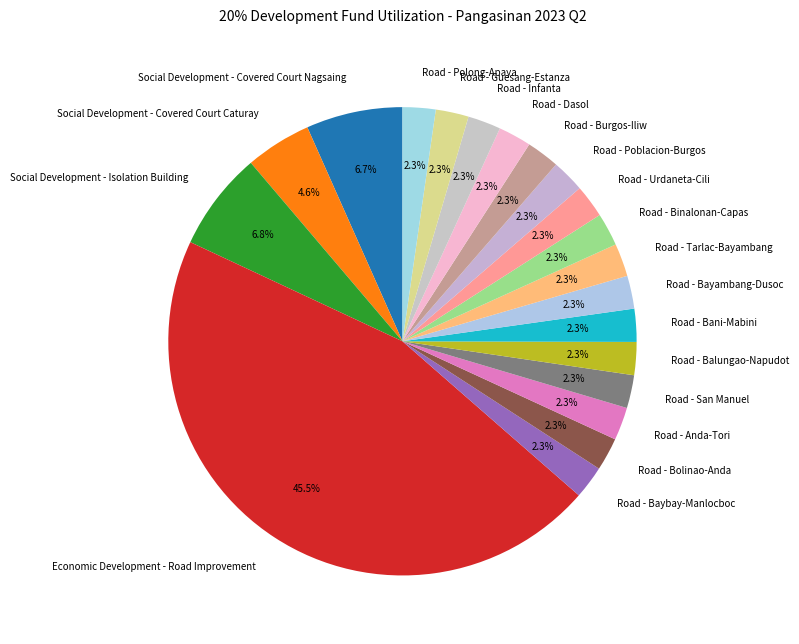

Is it true that Road - San Manuel is 2% of the pie?

True